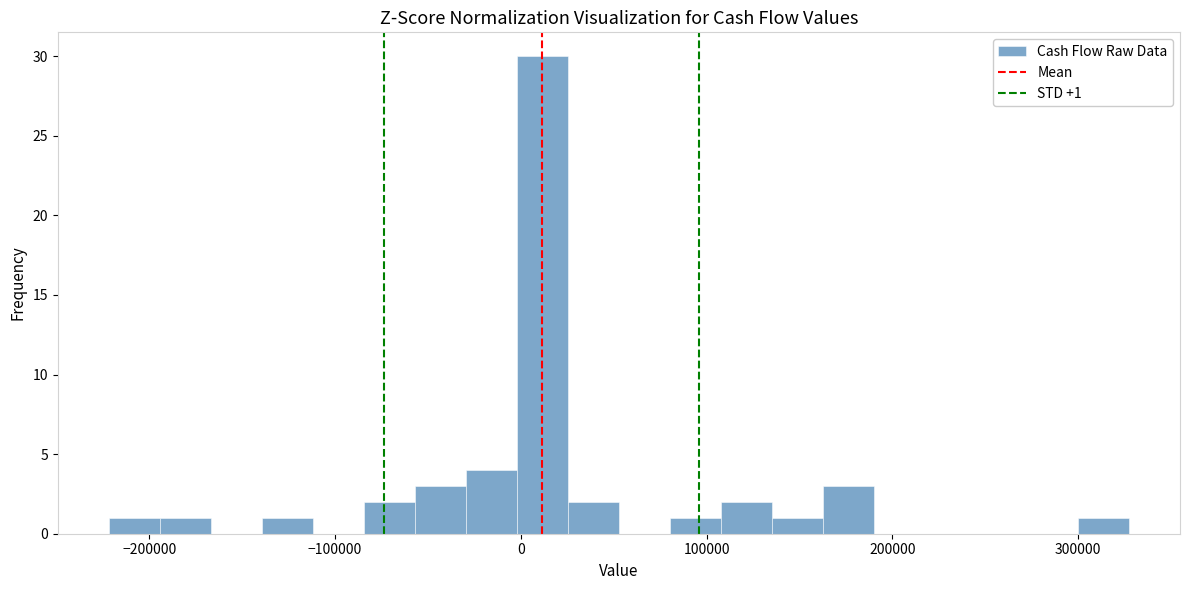

Read against the x-axis, roughly where is the centre of the tallest bar?

10000